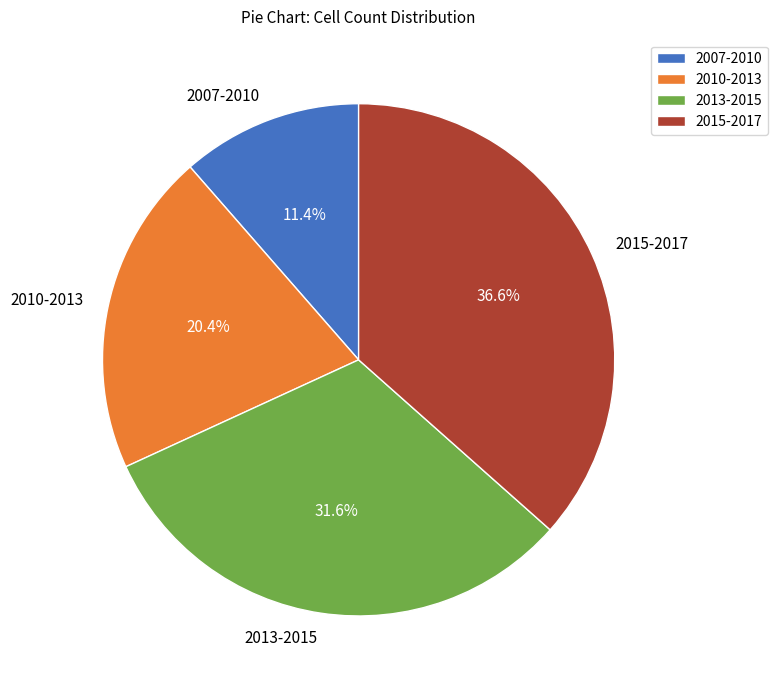

Combined, what portion of the pie is 2013-2015 and 2007-2010?

43.0%